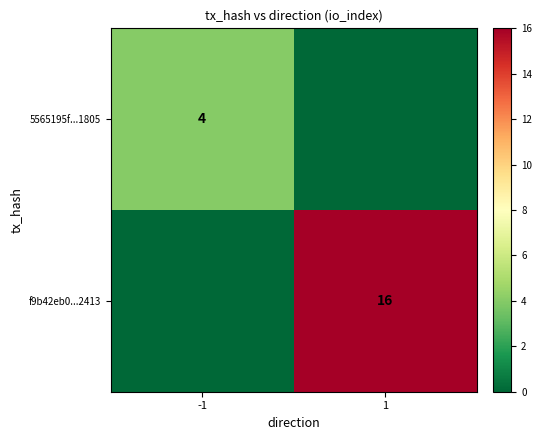

Is it true that f9b42eb0...2413 equals 26 at 1?

False